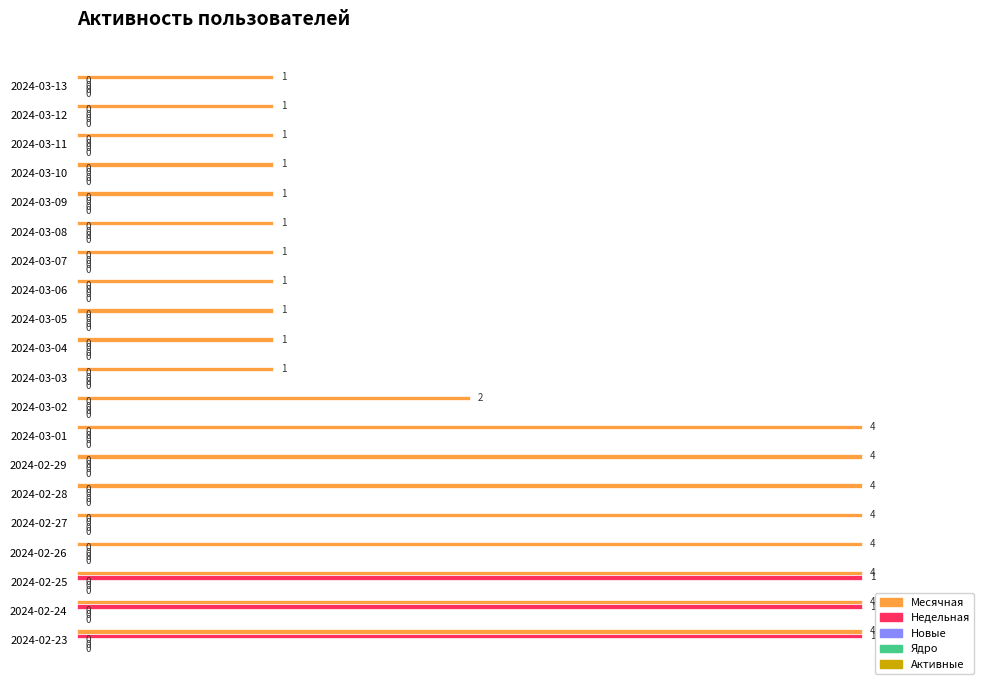

What is the highest value of the Недельная series?

1.0